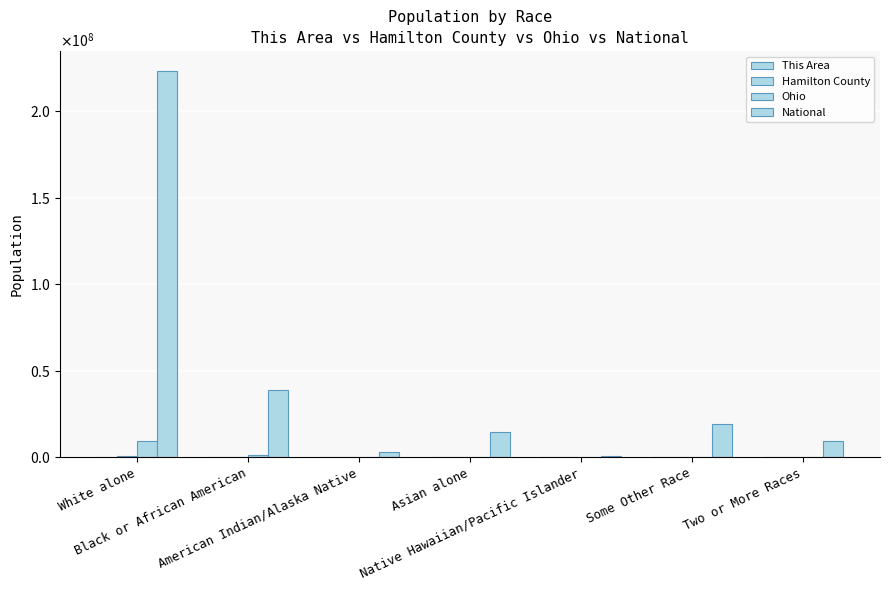

What is the value of the National bar at the 5th from the left?

540013